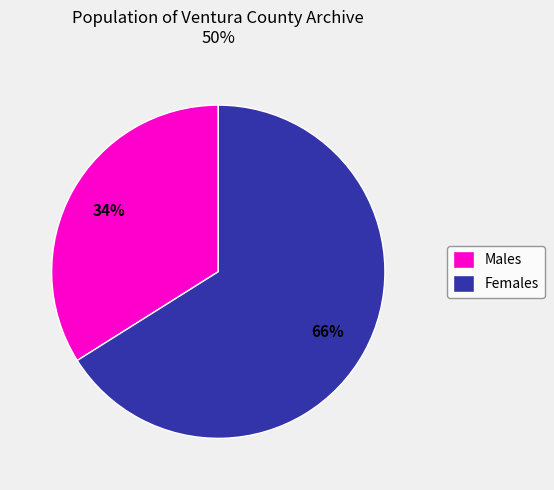

Combined, do Females and Males account for over 50%?

Yes